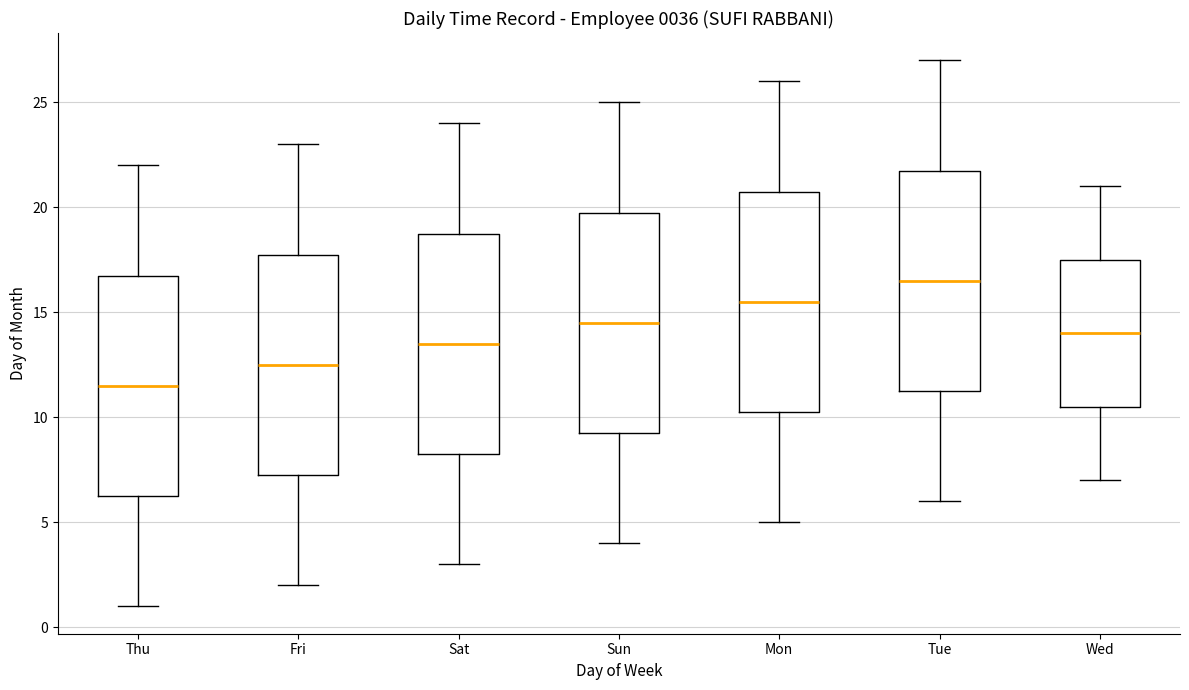

Reading left to right, read every box against the y-axis: the position of its median line, the range the box covers, and the ends of its whiskers. The values are not printed on the chart, so give them approximately, as read against the axis.

Thu: median 11.5, box 6.5 to 17.0, whiskers 1.0 to 22.0
Fri: median 12.5, box 7.5 to 18.0, whiskers 2.0 to 23.0
Sat: median 13.5, box 8.5 to 19.0, whiskers 3.0 to 24.0
Sun: median 14.5, box 9.5 to 20.0, whiskers 4.0 to 25.0
Mon: median 15.5, box 10.5 to 21.0, whiskers 5.0 to 26.0
Tue: median 16.5, box 11.5 to 22.0, whiskers 6.0 to 27.0
Wed: median 14.0, box 10.5 to 17.5, whiskers 7.0 to 21.0